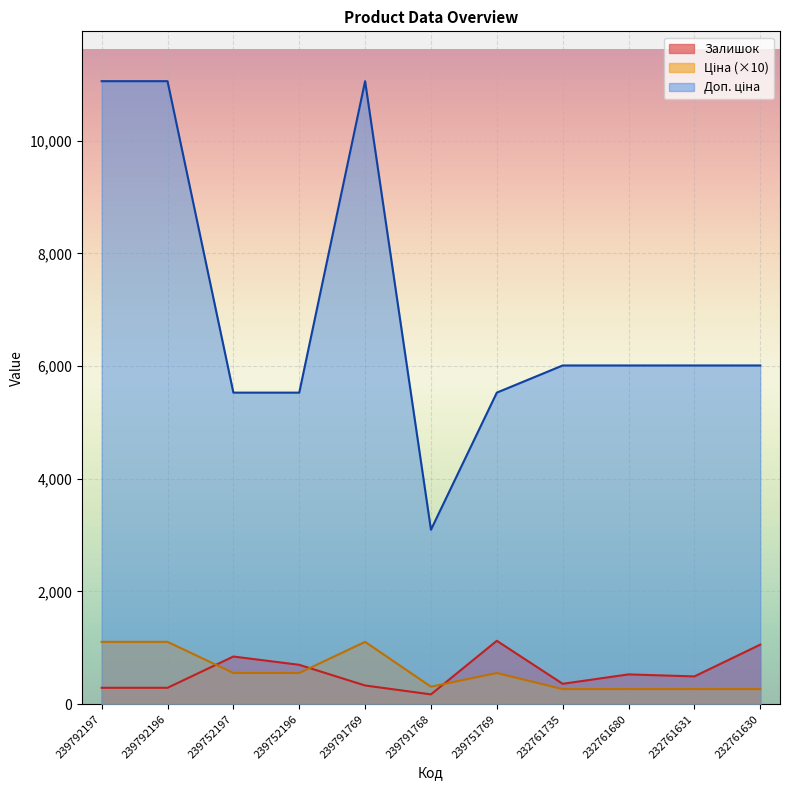

Does the chart display data point markers on the line(s)?

No